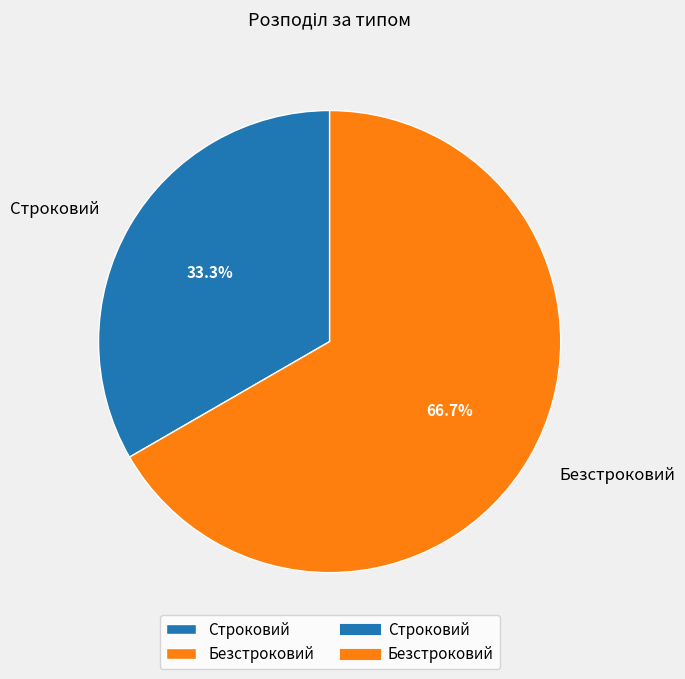

Is it true that Строковий is 21% of the pie?

False